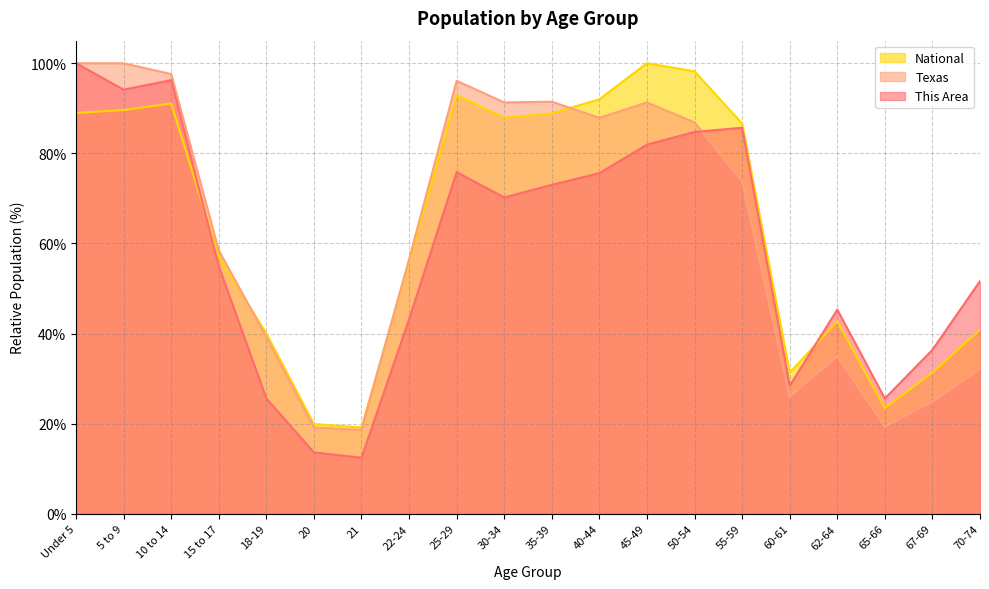

What are all the series names shown in the legend?

National, Texas, This Area